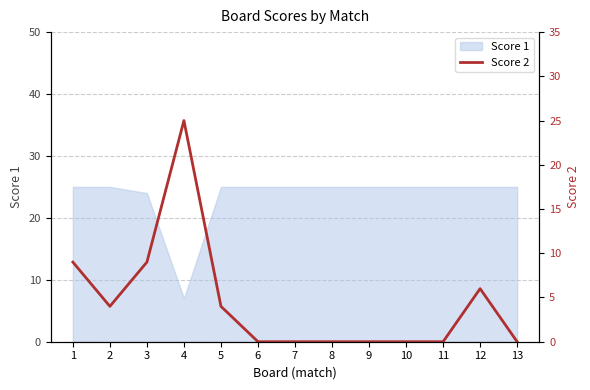

True or false: Score 1 has a value of 25 at 2.

True